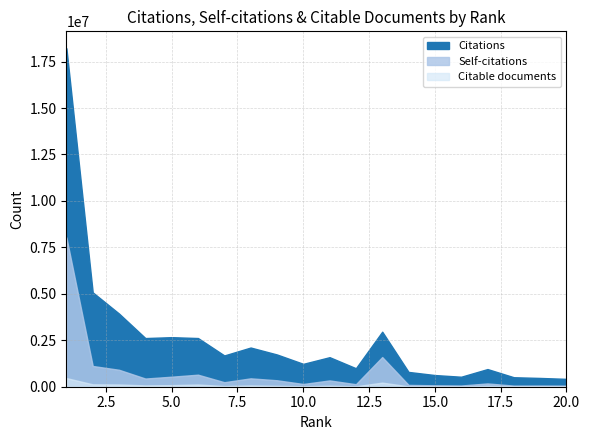

How many lines are shown in the chart?

3